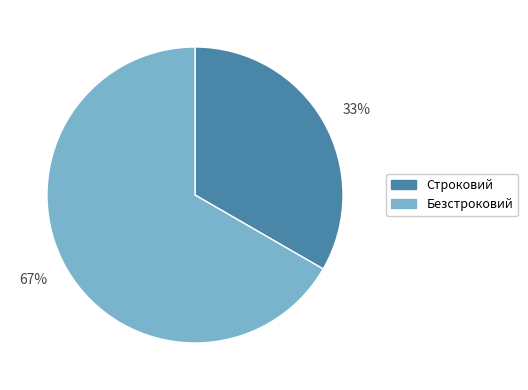

Is the sum of 67% and 33% greater than half?

Yes